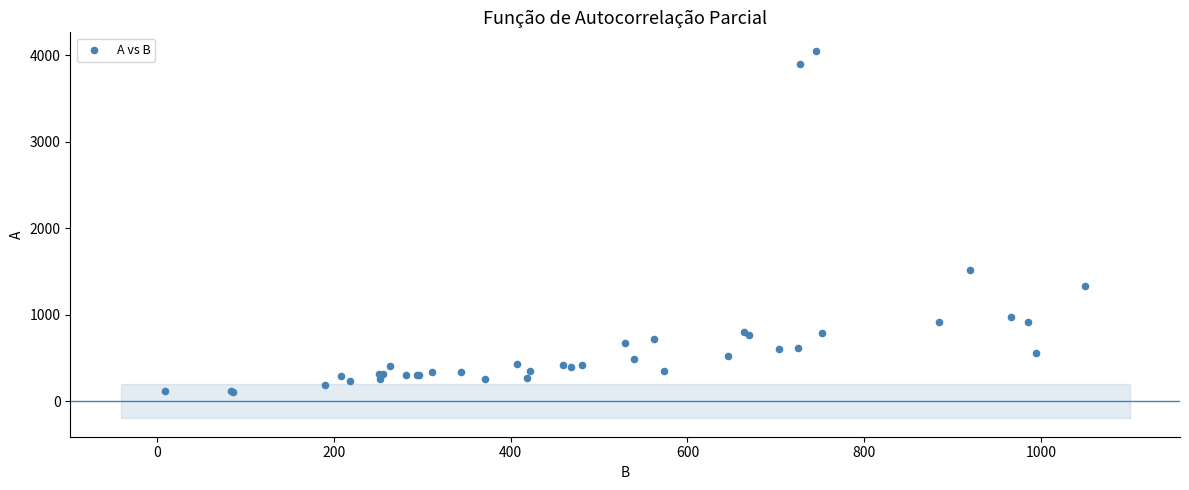

What Y value in the scatter plot is closest to 2079?

1520